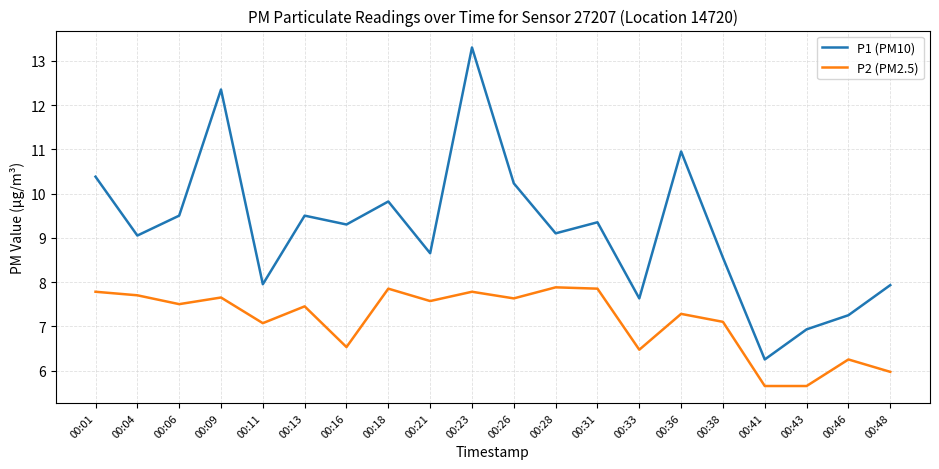

Which label corresponds to the largest value in the chart?

00:23